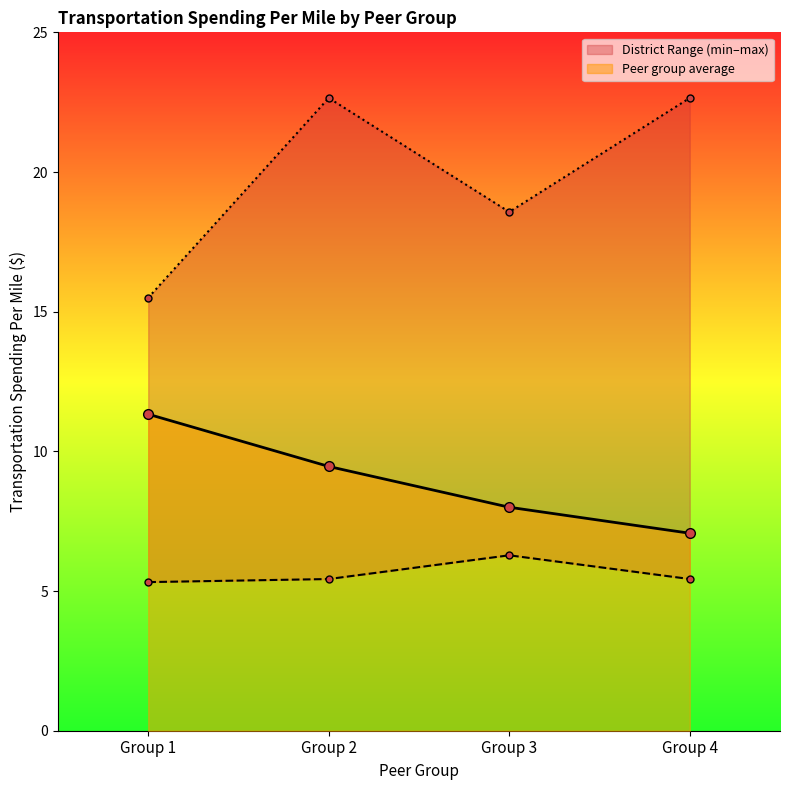

At how many categories does at least one series exceed 9?

4